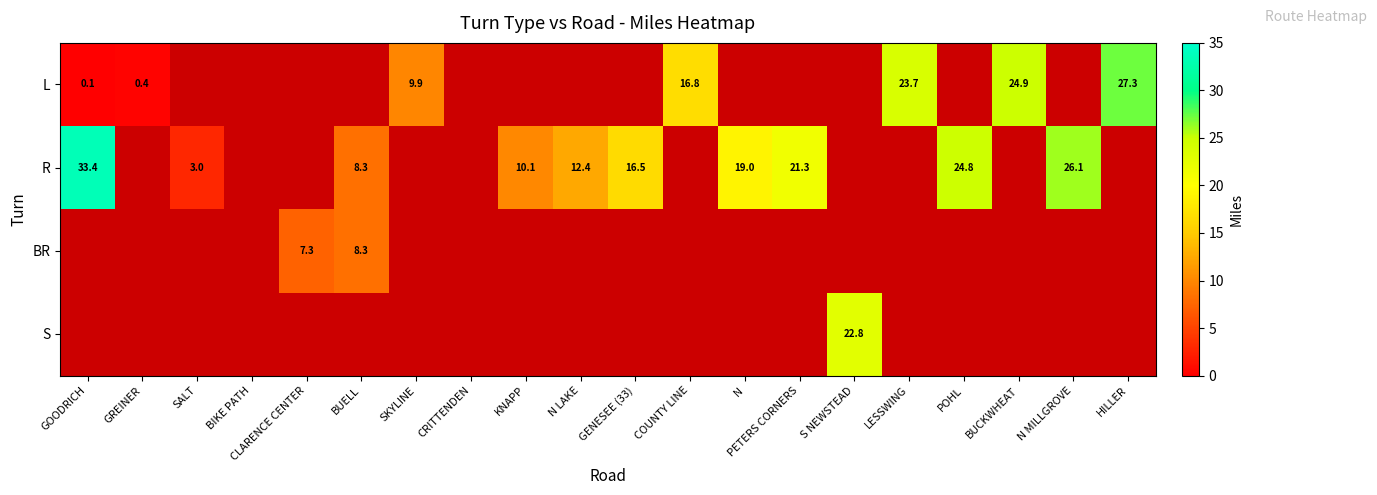

The R series shows 5.0 at PETERS CORNERS. True or false?

False